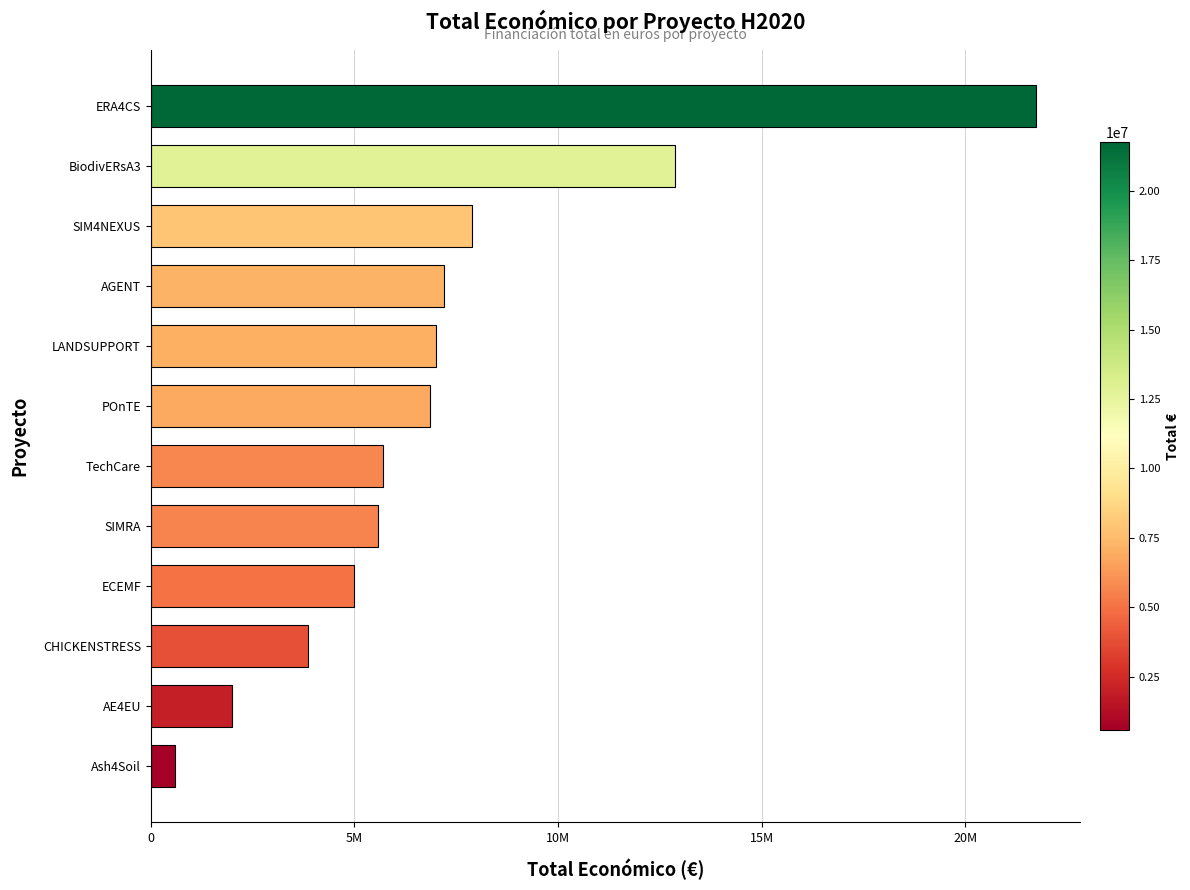

Does the chart contain any negative values?

No